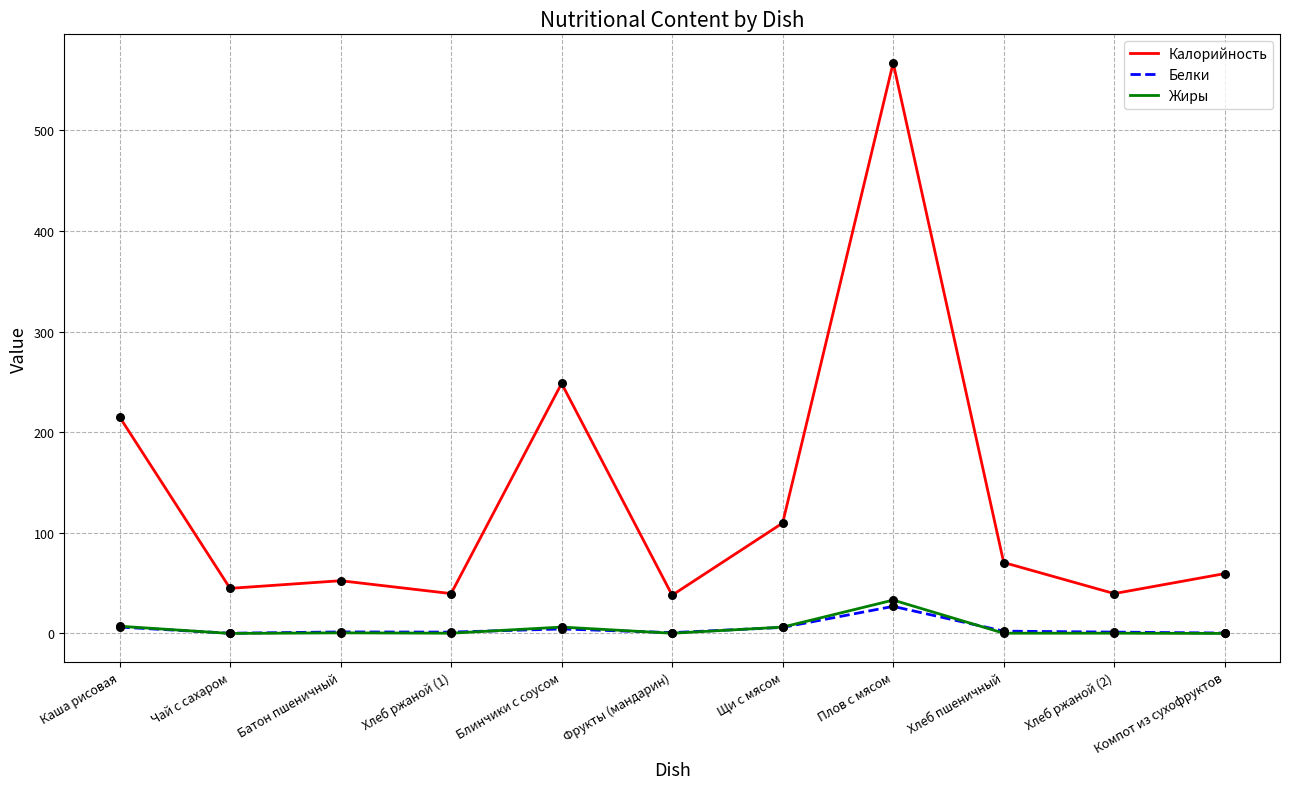

Which series has the largest total across all categories?

Калорийность